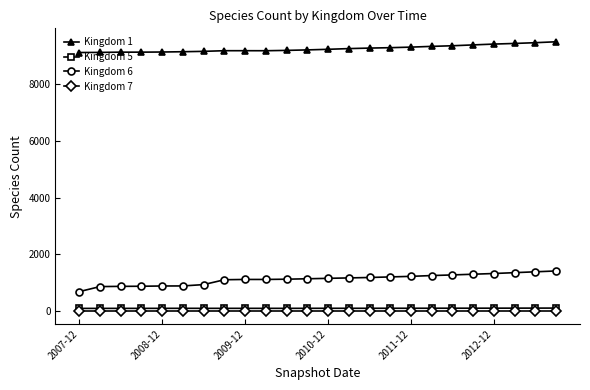

What is the value of the Kingdom 7 point at the 12th from the left?

28